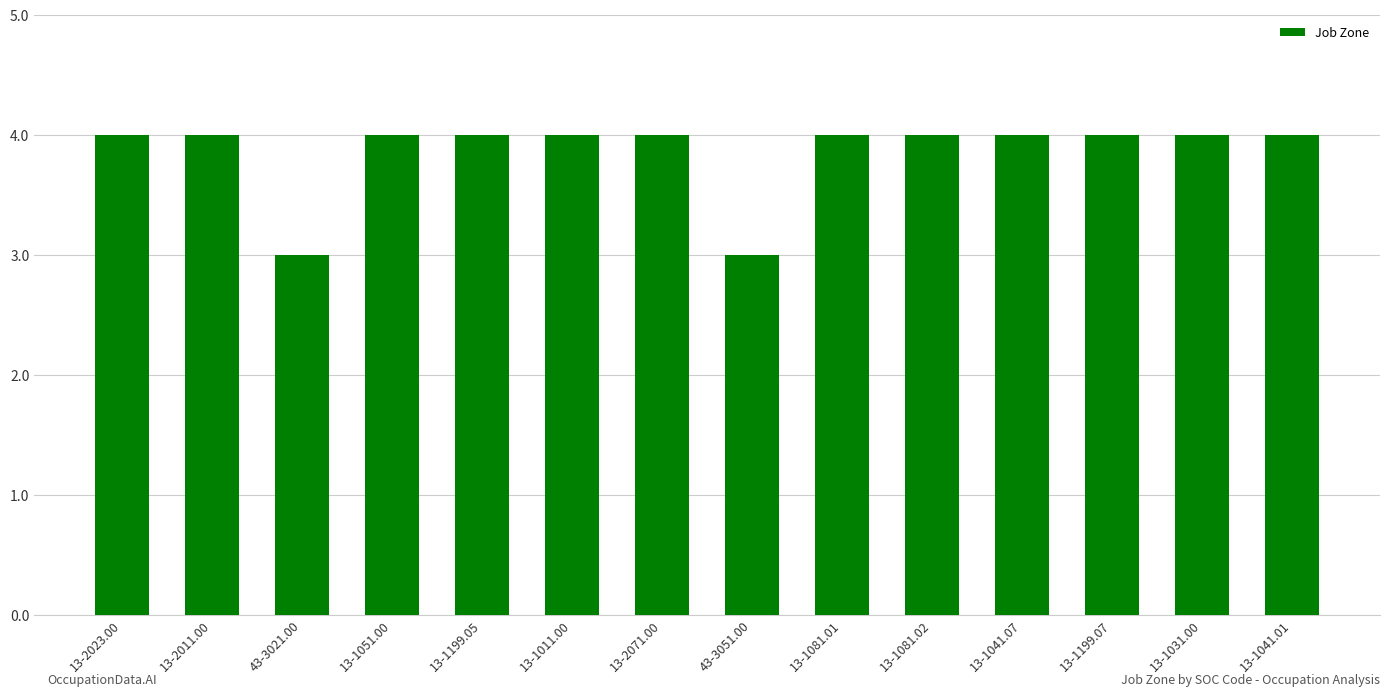

What is the difference between the maximum and minimum values?

1